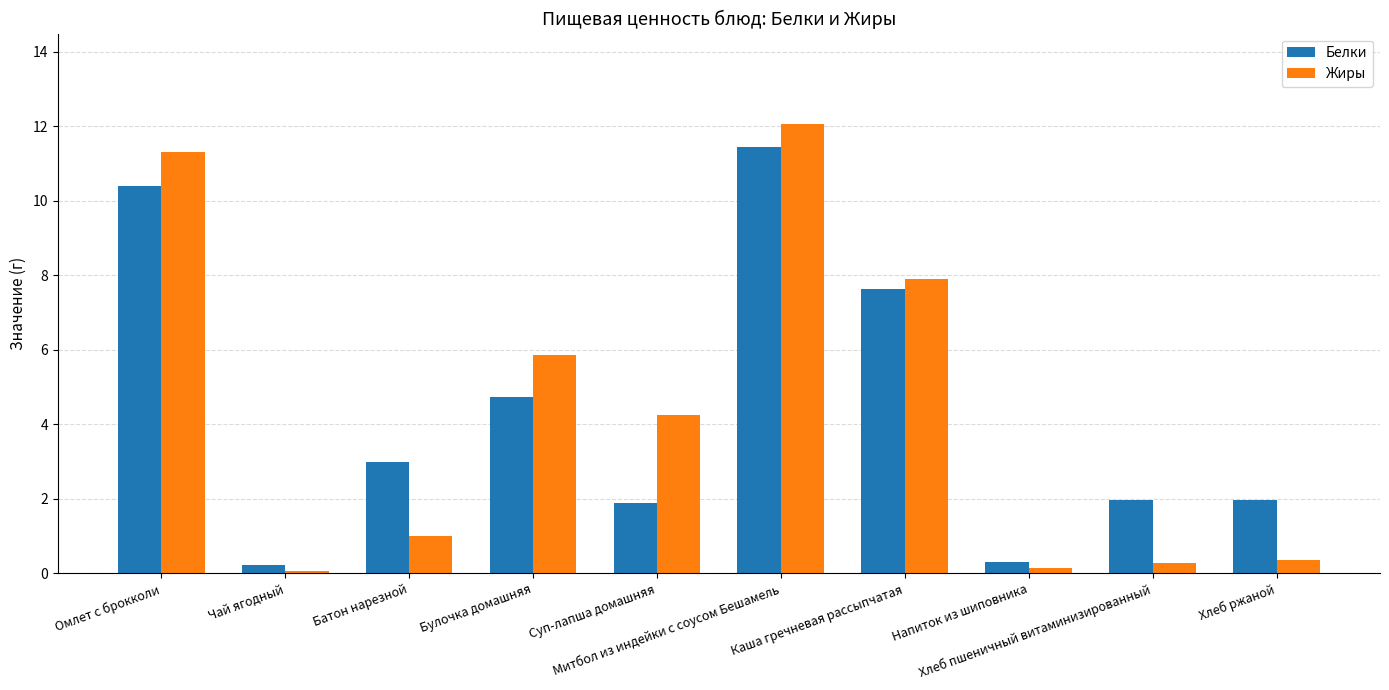

What is the average value of the Белки series?

4.4